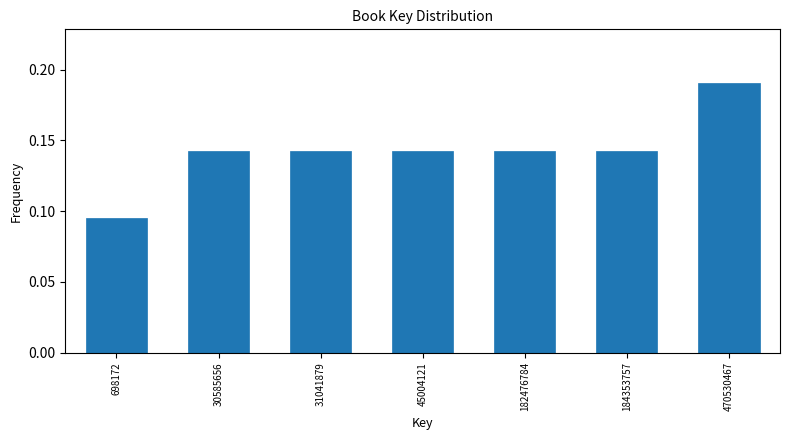

What is the change in value from 698172 to 470530467?

+0.1